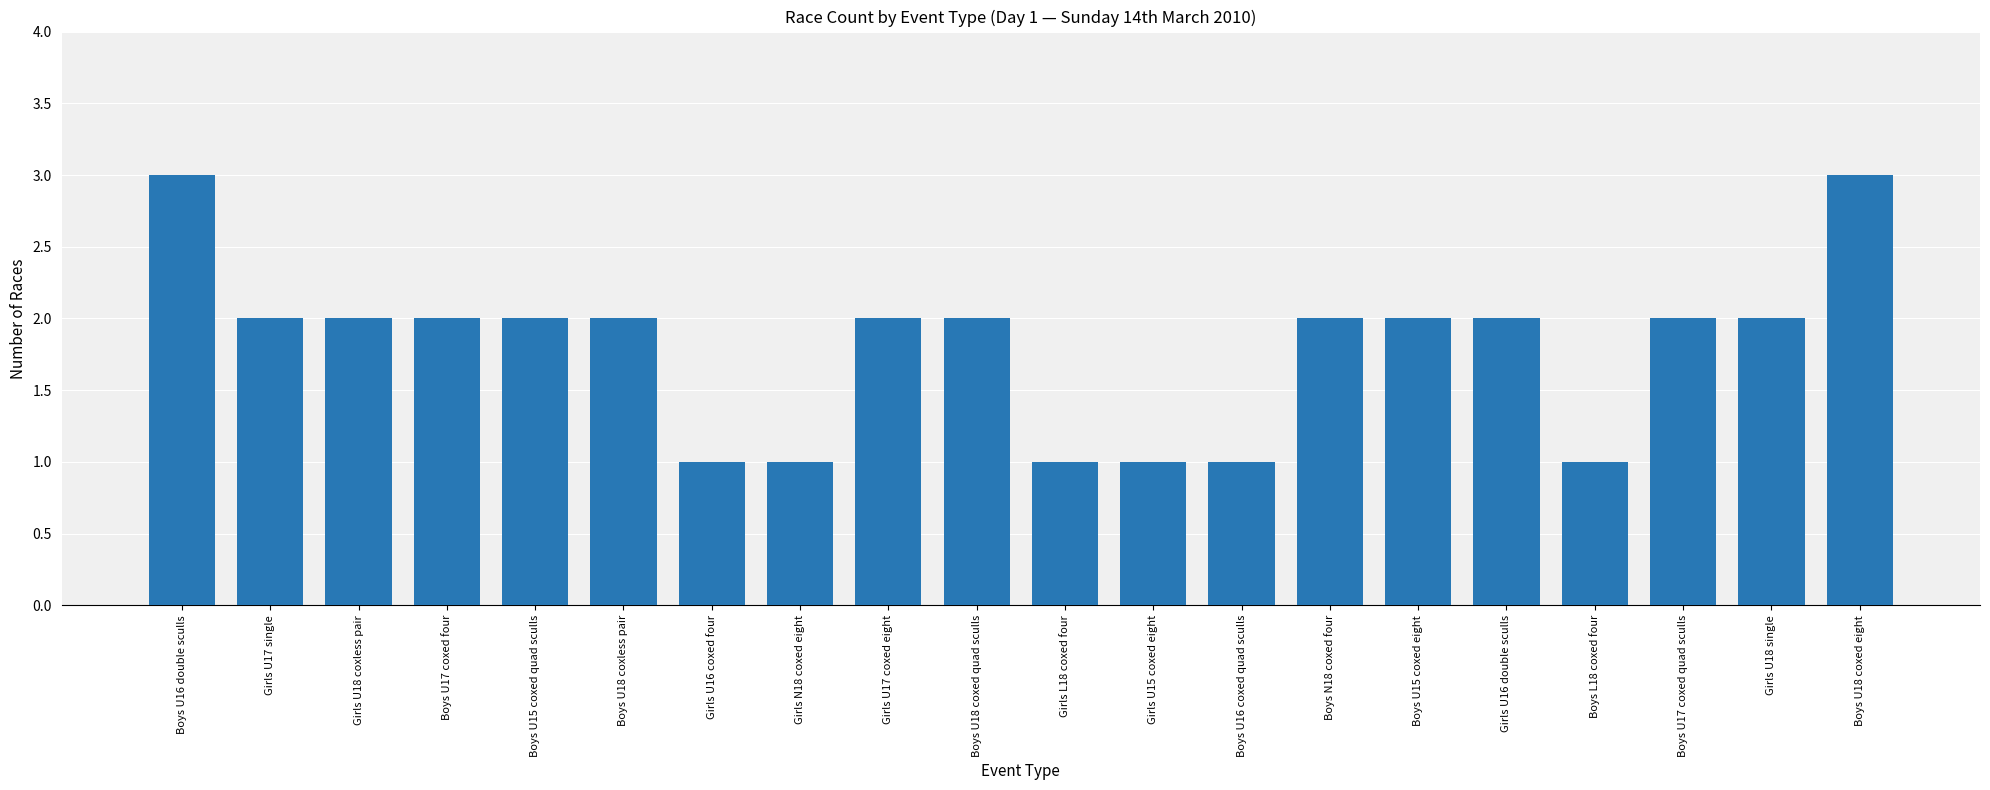

Reading left to right, list all the values displayed in this chart.

Boys U16 double sculls=3	Girls U17 single=2	Girls U18 coxless pair=2	Boys U17 coxed four=2	Boys U15 coxed quad sculls=2	Boys U18 coxless pair=2	Girls U16 coxed four=1	Girls N18 coxed eight=1	Girls U17 coxed eight=2	Boys U18 coxed quad sculls=2	Girls L18 coxed four=1	Girls U15 coxed eight=1	Boys U16 coxed quad sculls=1	Boys N18 coxed four=2	Boys U15 coxed eight=2	Girls U16 double sculls=2	Boys L18 coxed four=1	Boys U17 coxed quad sculls=2	Girls U18 single=2	Boys U18 coxed eight=3